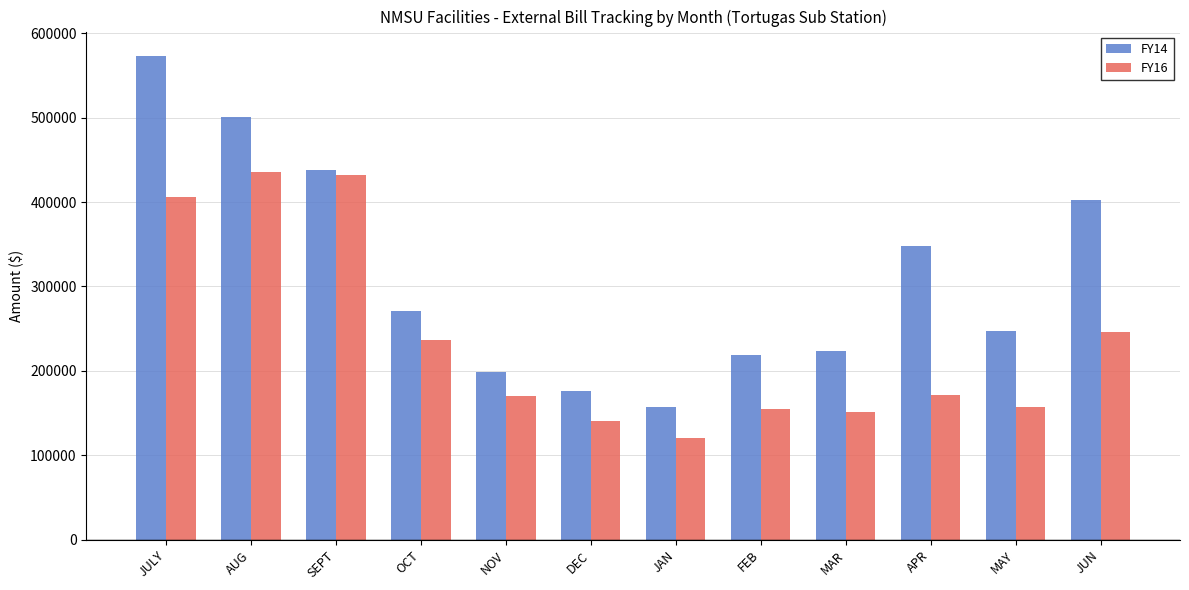

The FY16 series shows 171668.0 at APR. True or false?

True